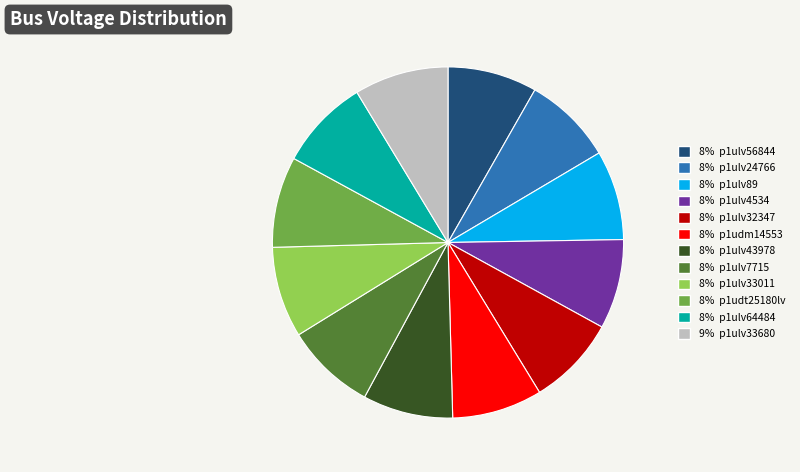

How many segments does this pie chart have?

12